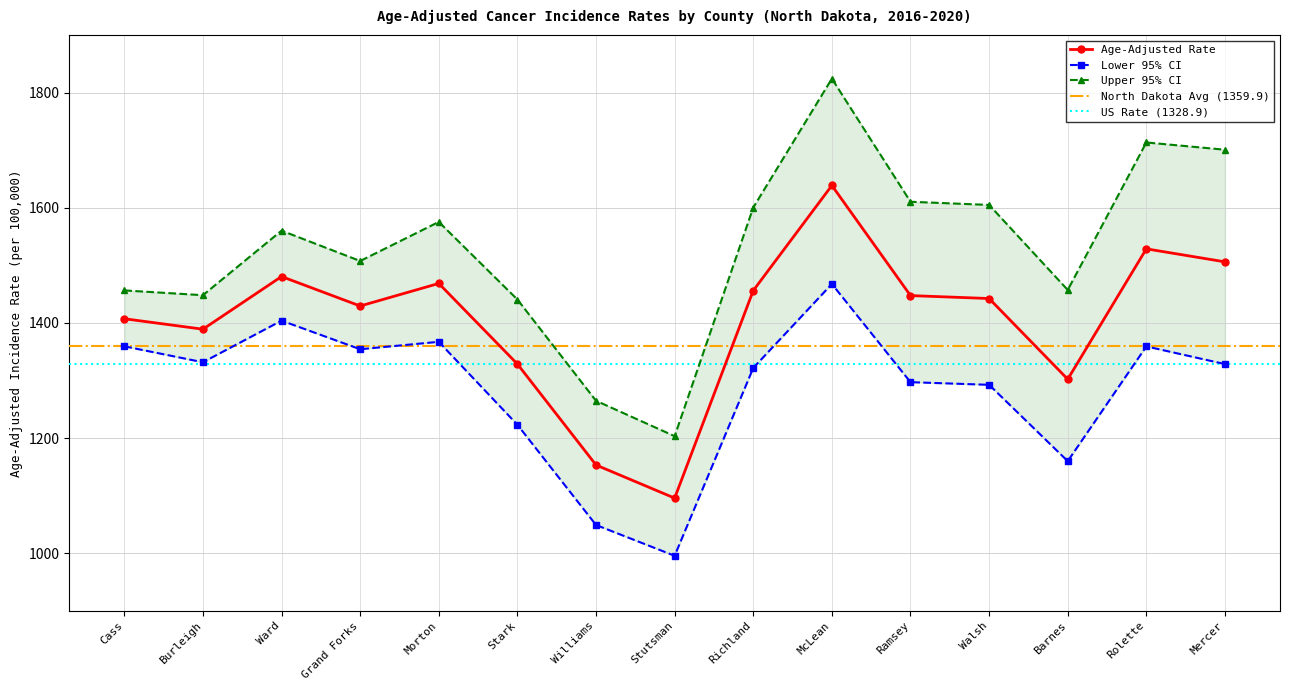

Which has a higher value, Mercer or Burleigh?

Mercer